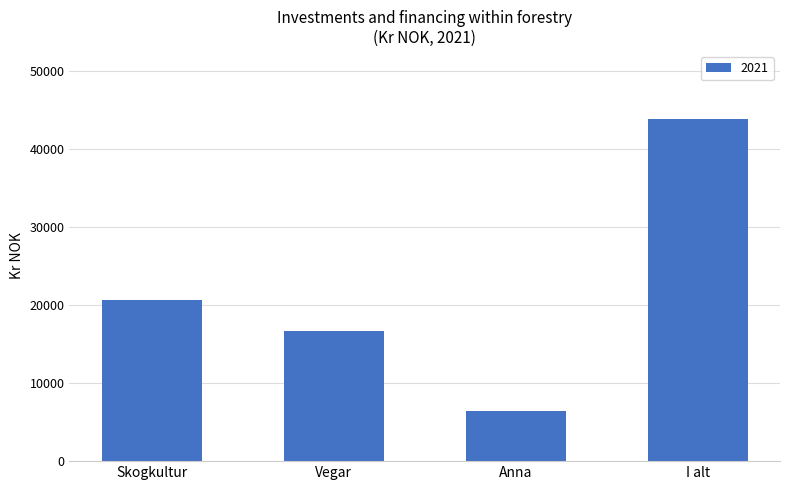

Is it true that the value at Vegar is 16753?

True